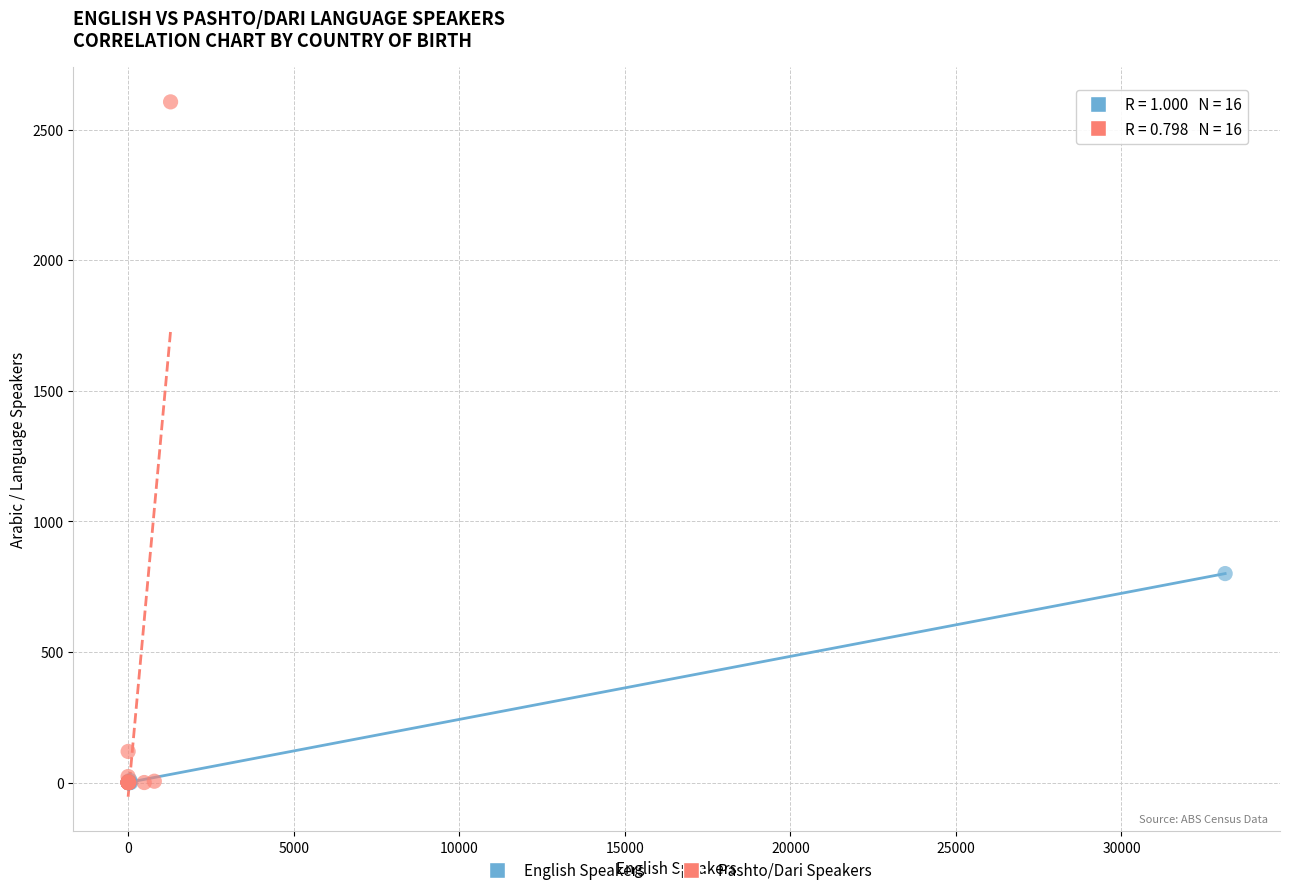

What are all the series names shown in the legend?

English Speakers, Pashto/Dari Speakers